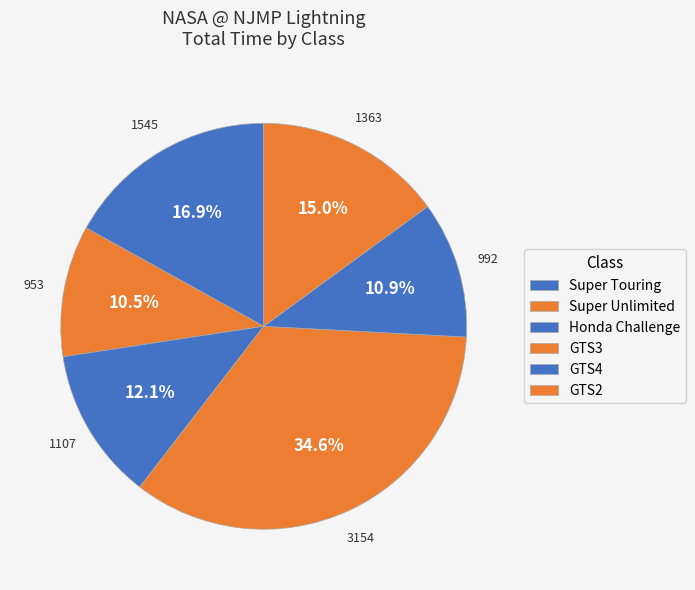

How many slices are in this pie chart?

6